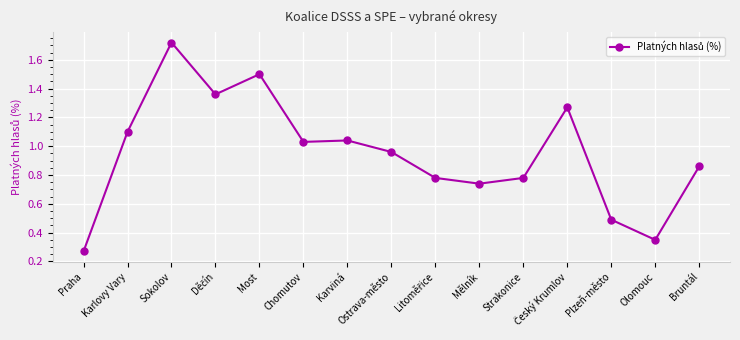

The value at Bruntál is 0.6. True or false?

False